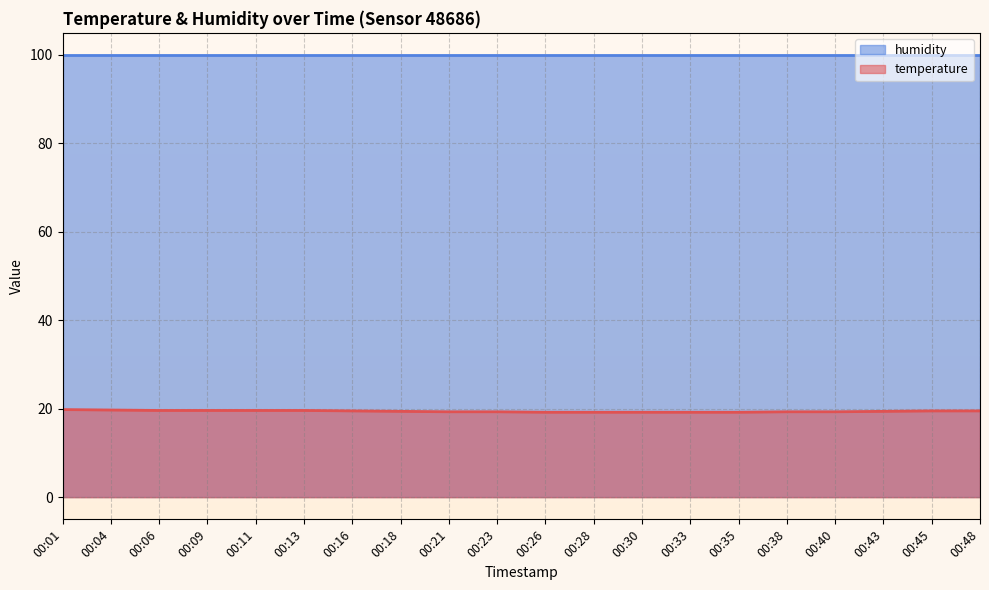

What is the average value?

19.4